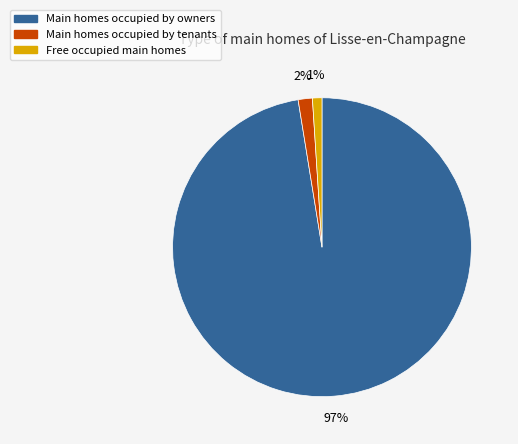

To the nearest percent, what is the difference between the largest and smallest slice percentages?

96%